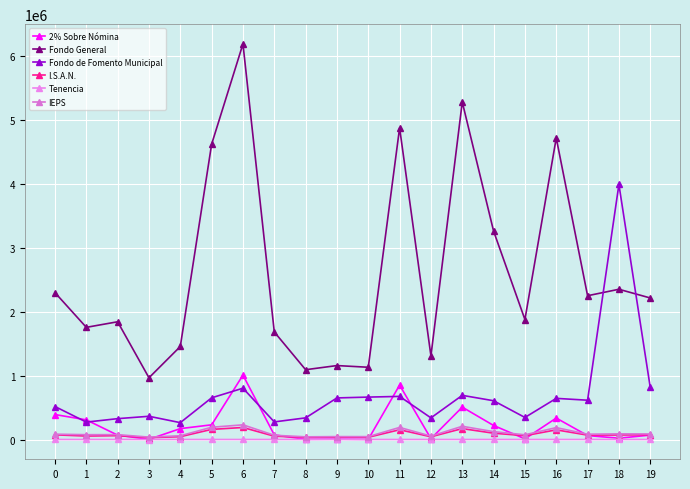

What is the average value of the I.S.A.N. series?

82472.1